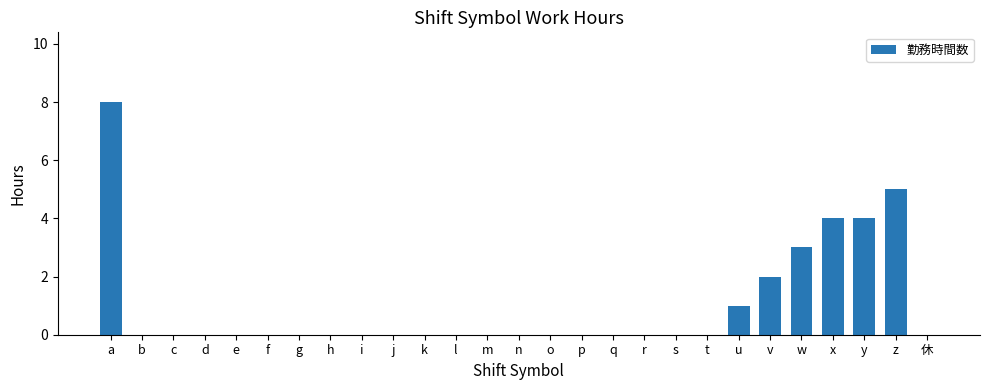

Reading right to left, transcribe all the data shown in this chart.

0	5	4	4	3	2	1	0	0	0	0	0	0	0	0	0	0	0	0	0	0	0	0	0	0	0	8